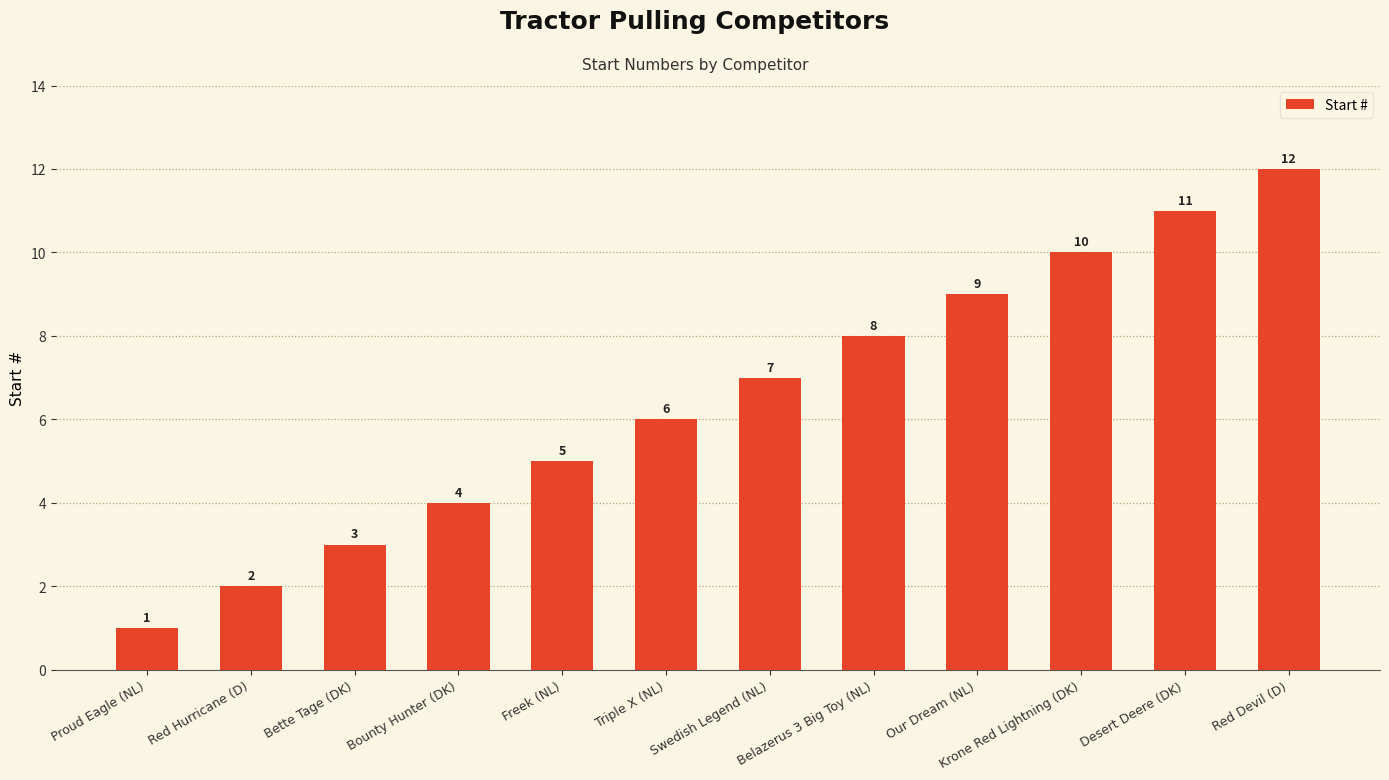

How many bars are there in total?

12